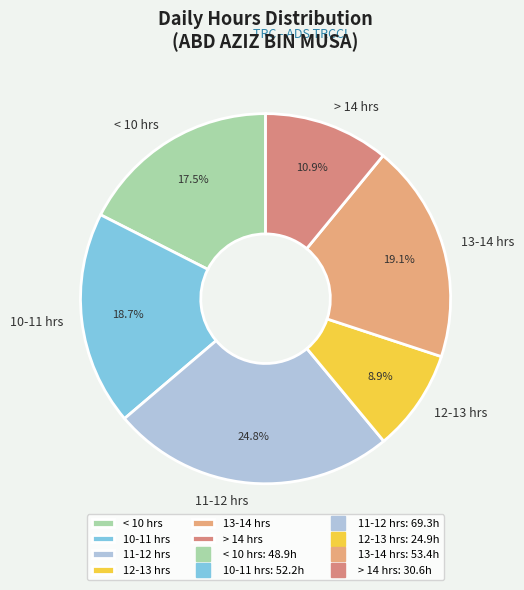

How many slices are in this pie chart?

6